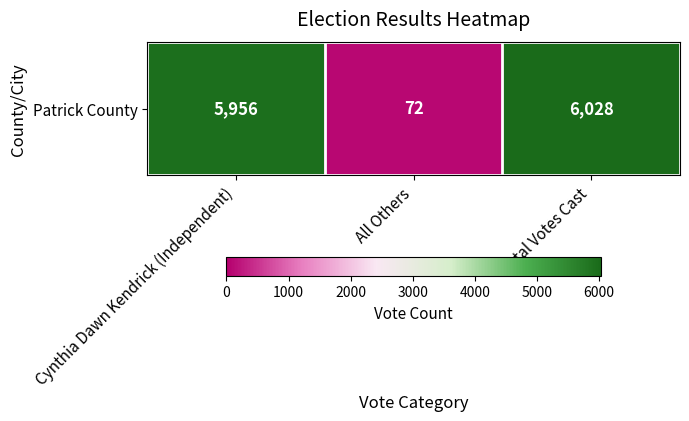

Reading left to right, transcribe all the data shown in this chart.

5956	72	6028